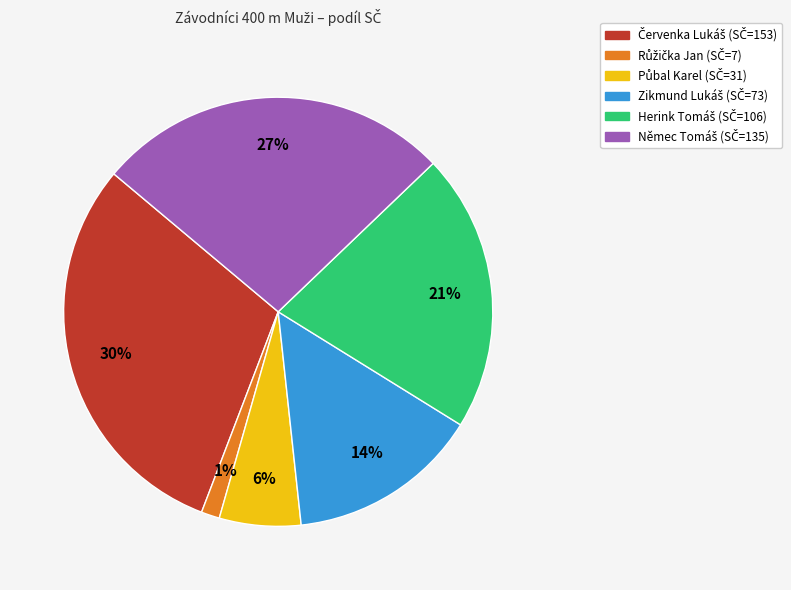

To the nearest percent, what is the average slice percentage?

17%